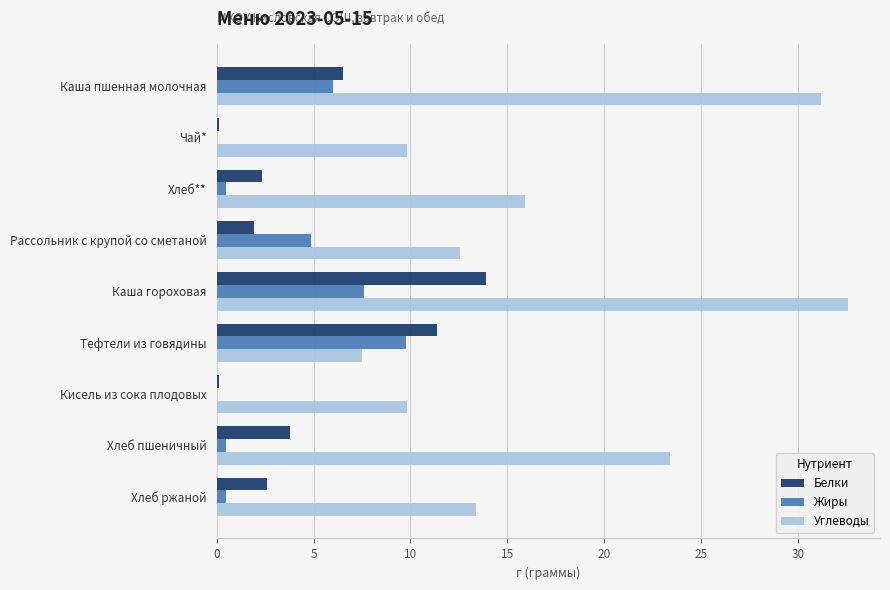

The value of Белки at Тефтели из говядины is 17.7. True or false?

False